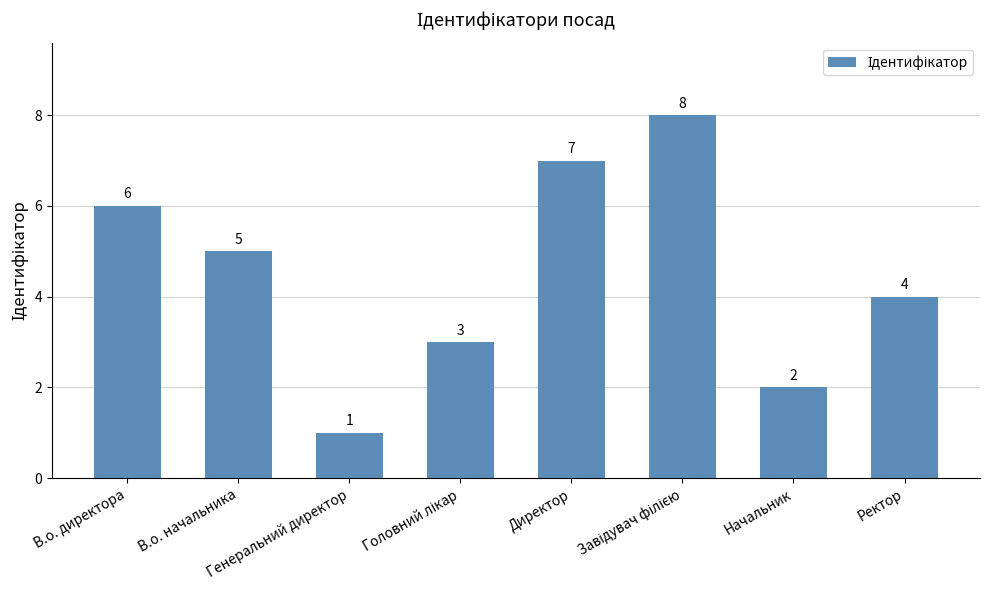

How many values are between 3 and 7?

5